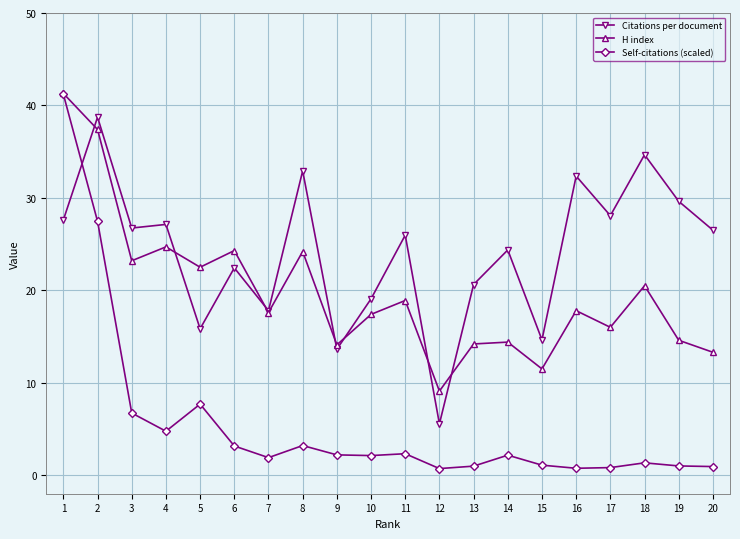

How many lines are shown in the chart?

3